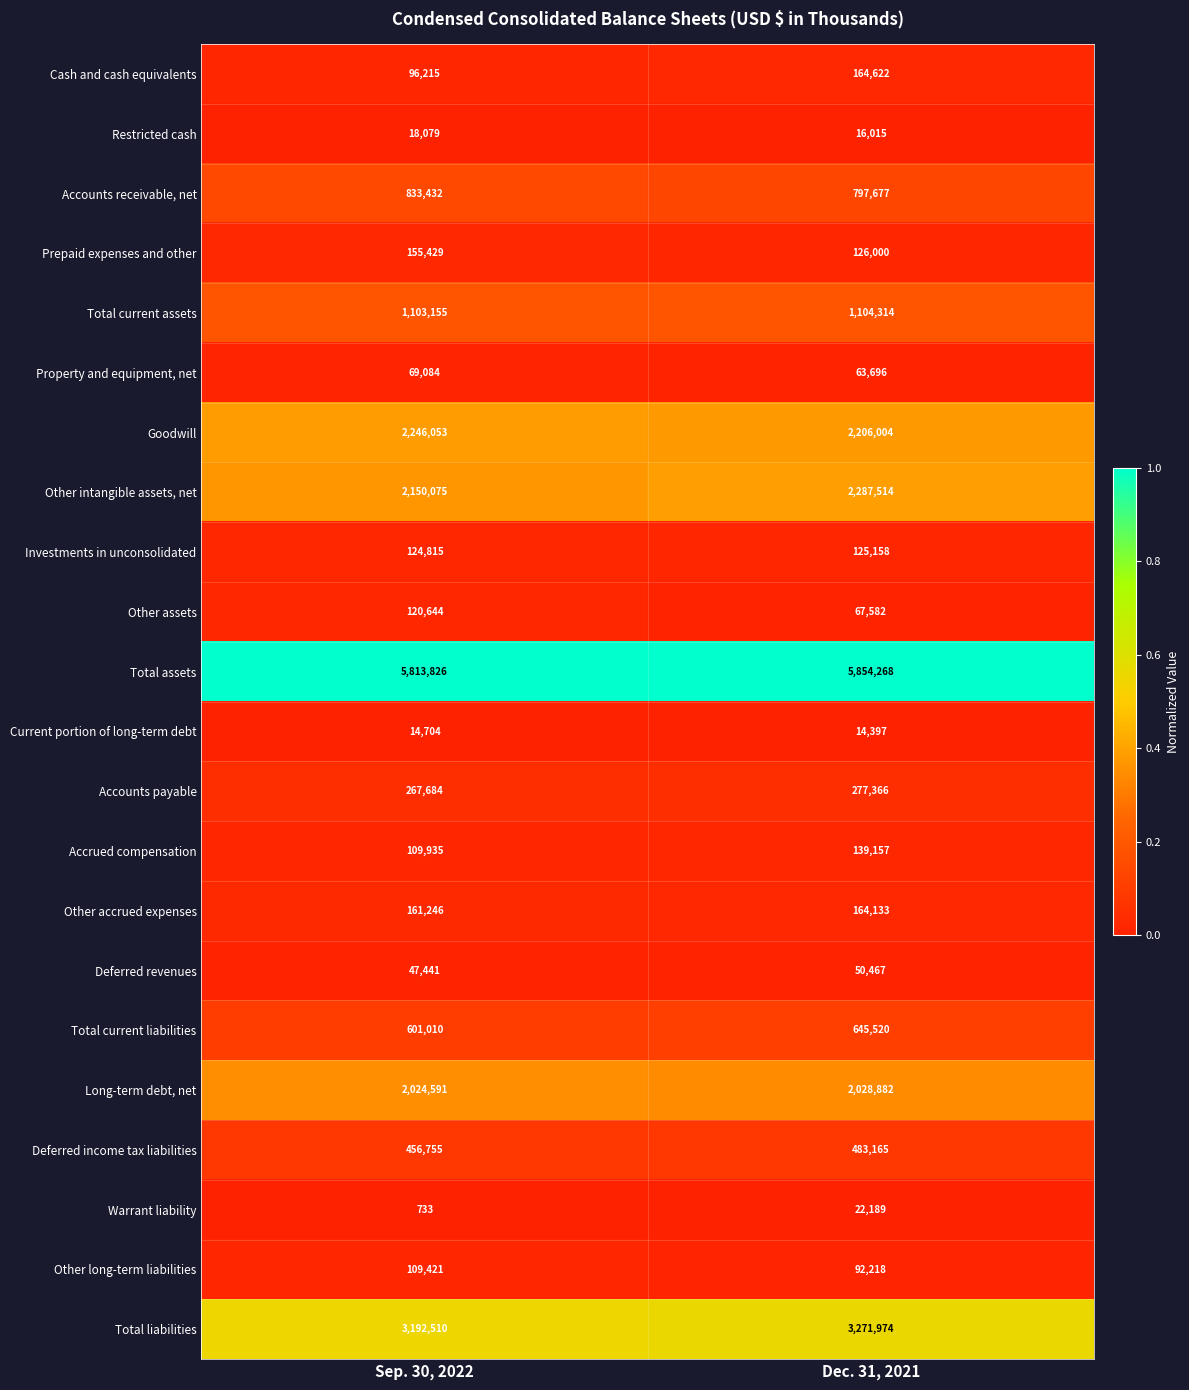

What is the maximum value shown in the chart?

5854268